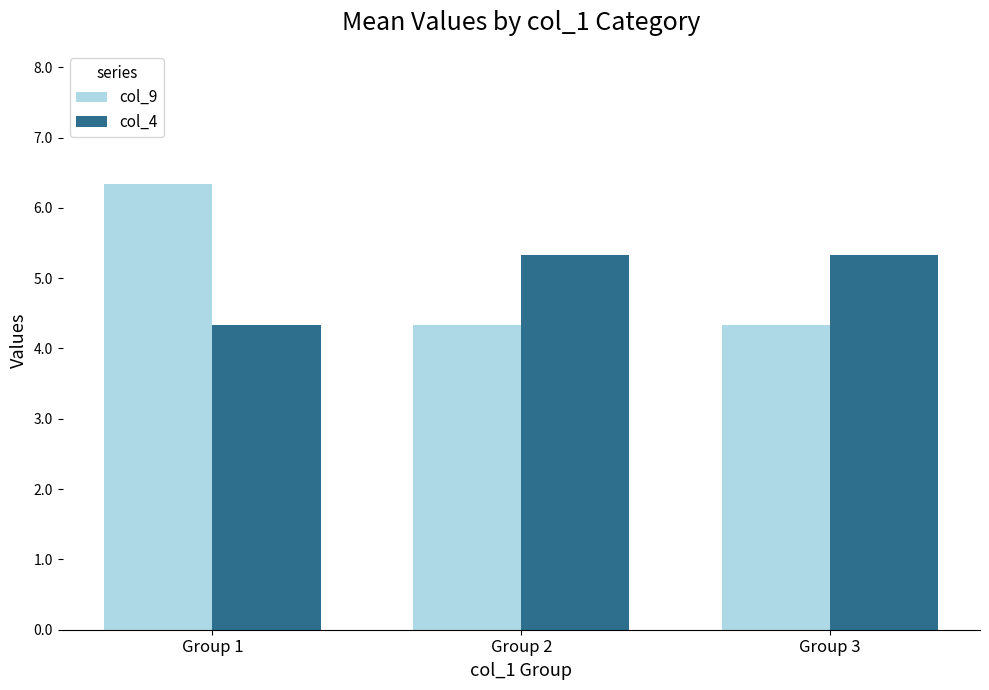

How many bars are there in total?

6